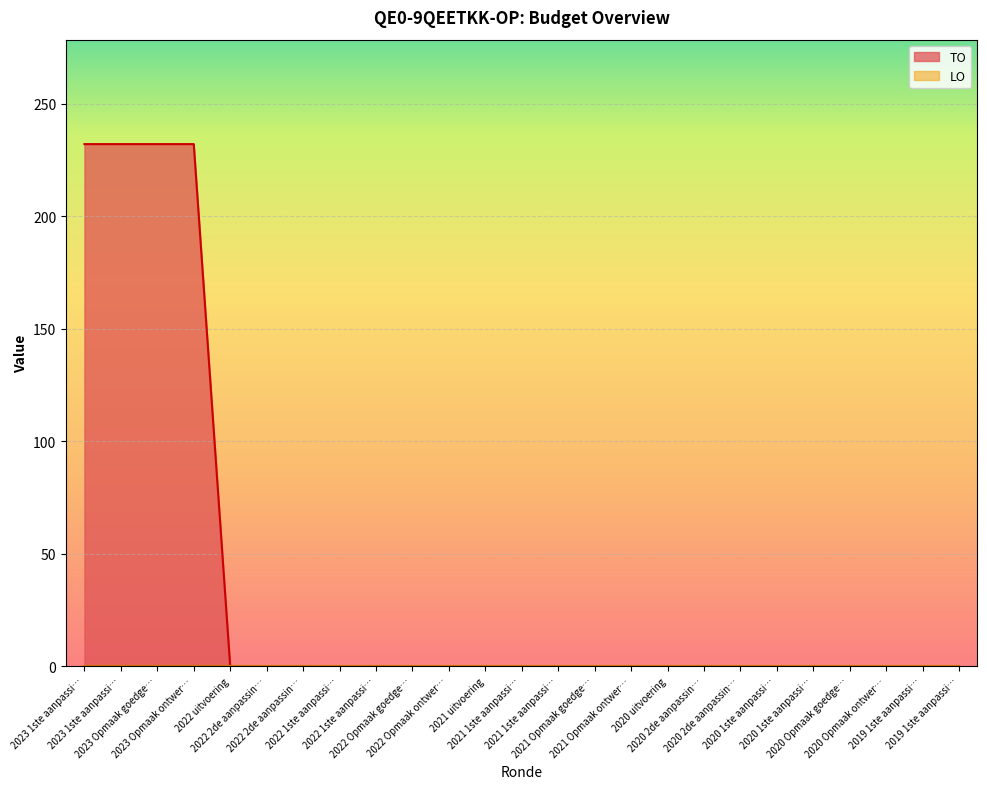

Is it true that the value at 2020 2de aanpassin… is 0?

True